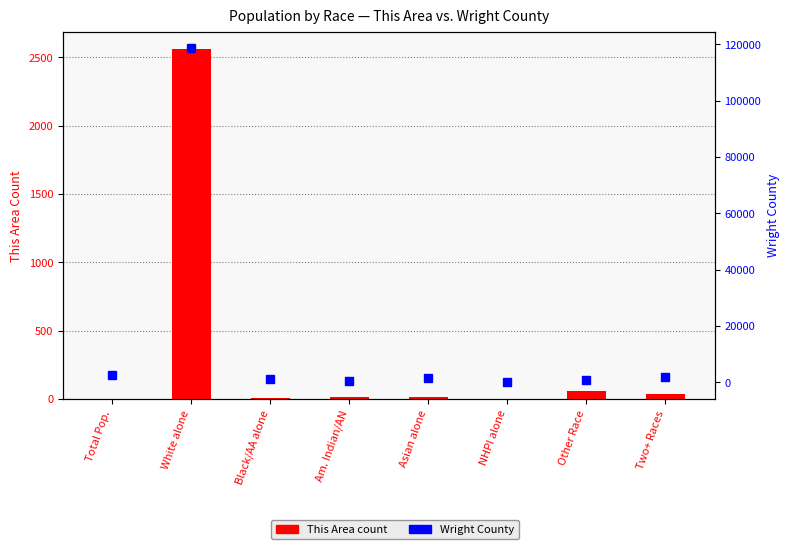

Which series has the largest total across all categories?

Wright County